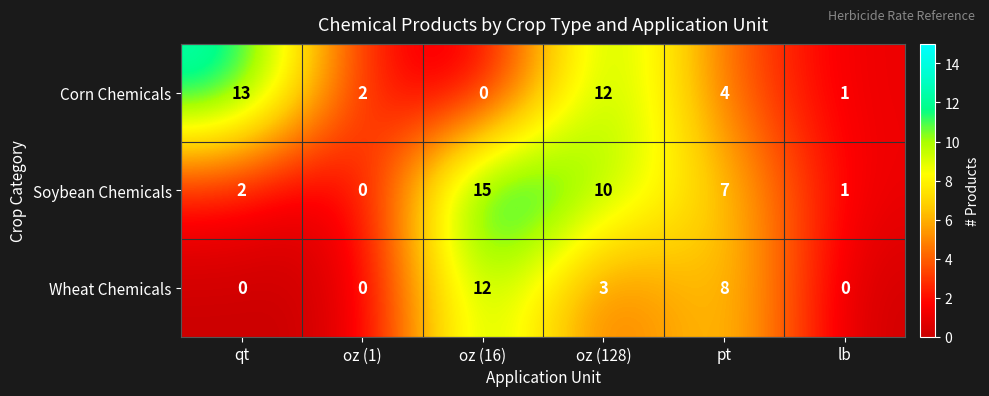

Which series has the widest spread of values?

Soybean Chemicals